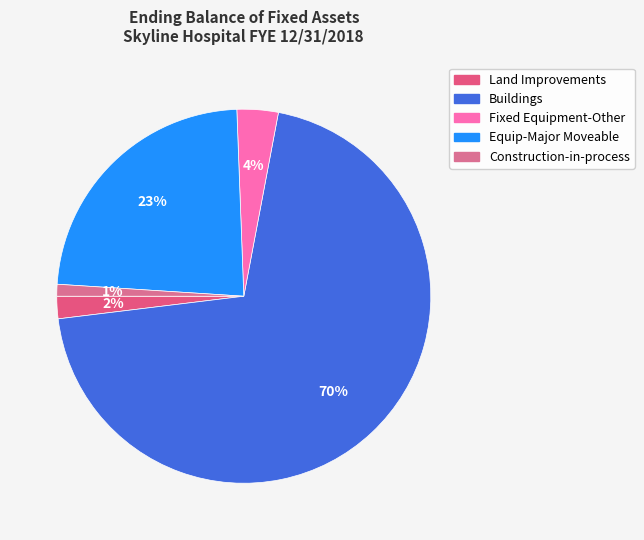

Which has a higher value, Land Improvements or Fixed Equipment-Other?

Fixed Equipment-Other